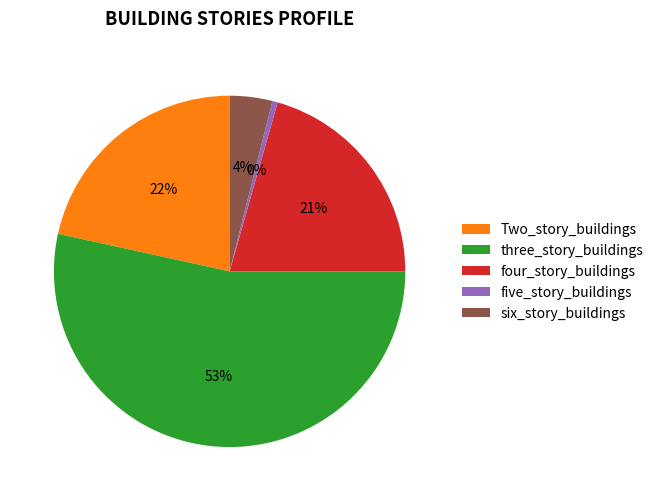

Is the sum of four_story_buildings and three_story_buildings greater than half?

Yes